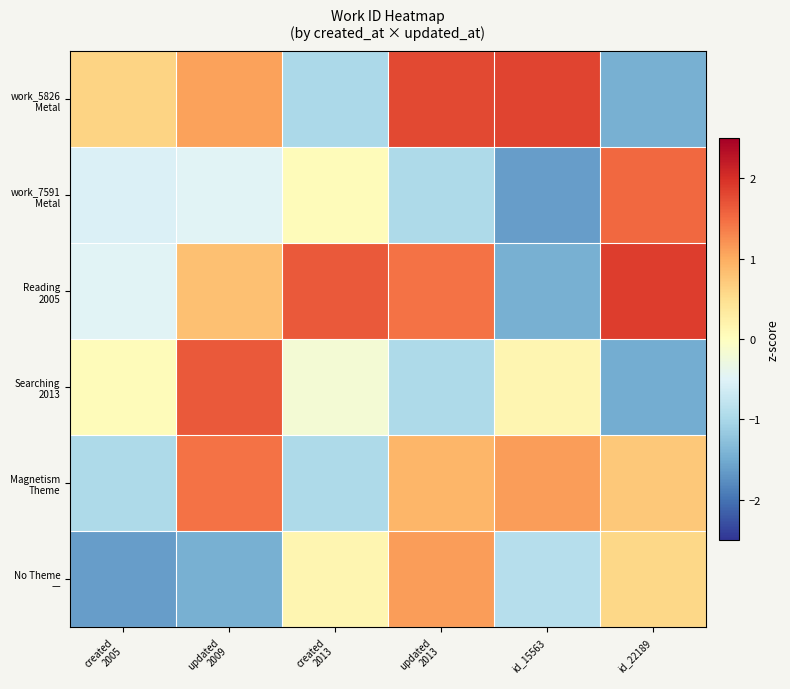

Which has a higher value, updated
2009 or created
2013?

updated
2009